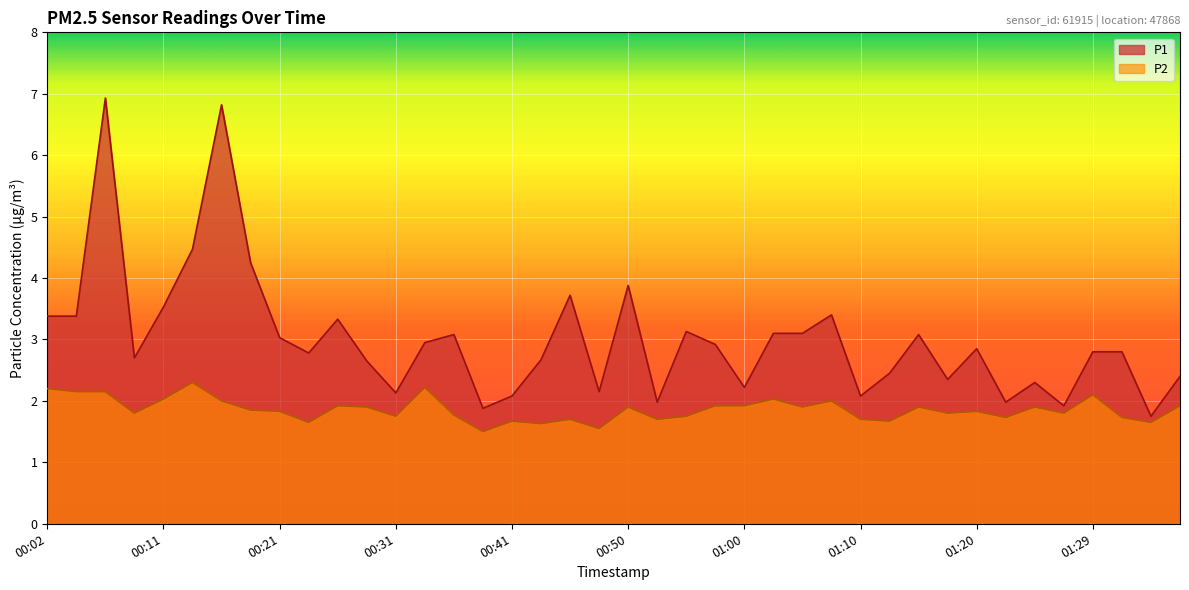

At which category does P1 reach its first local peak?

00:07